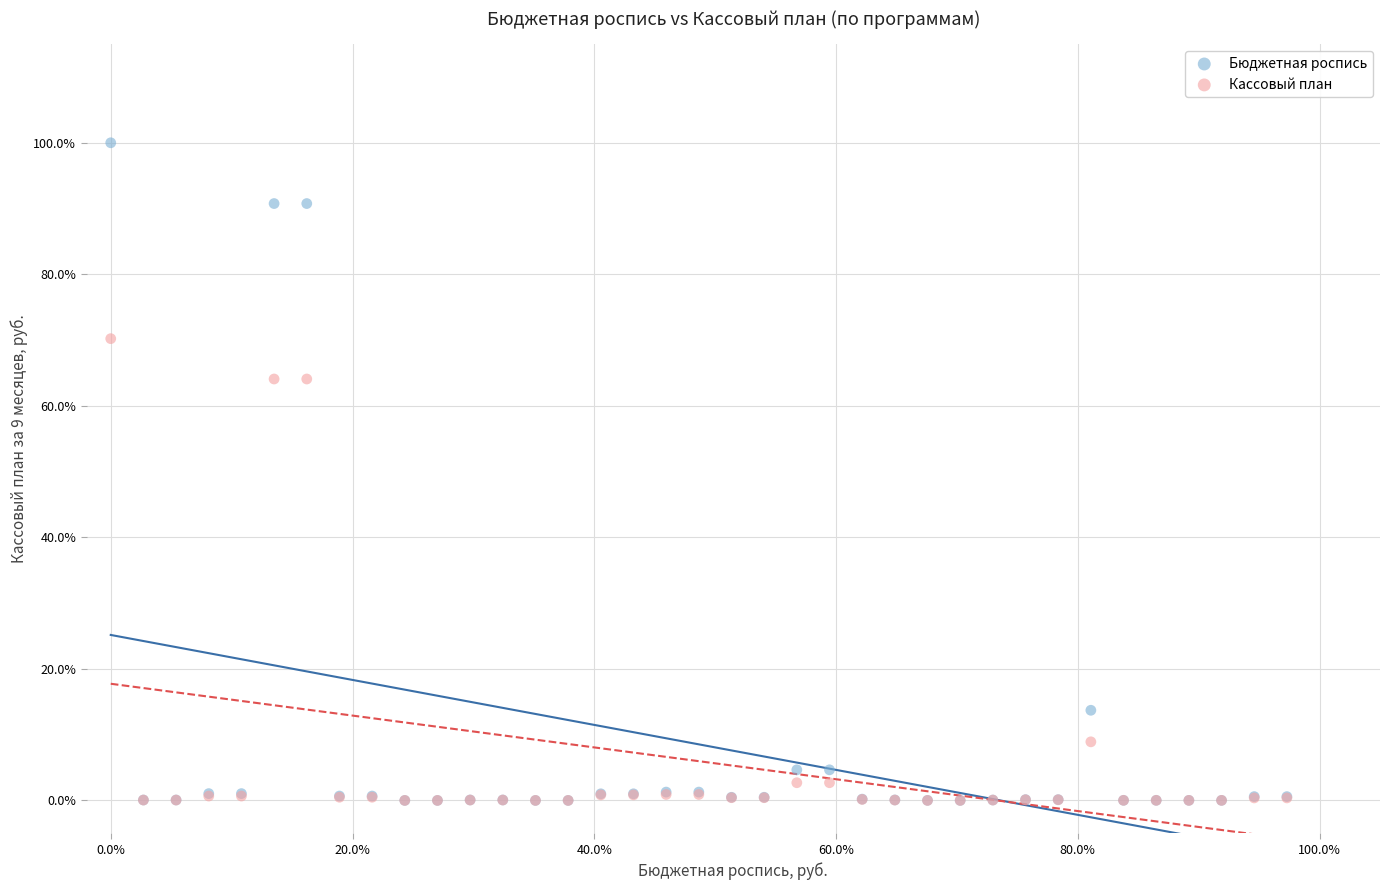

What are all the series names shown in the legend?

Бюджетная роспись, Кассовый план